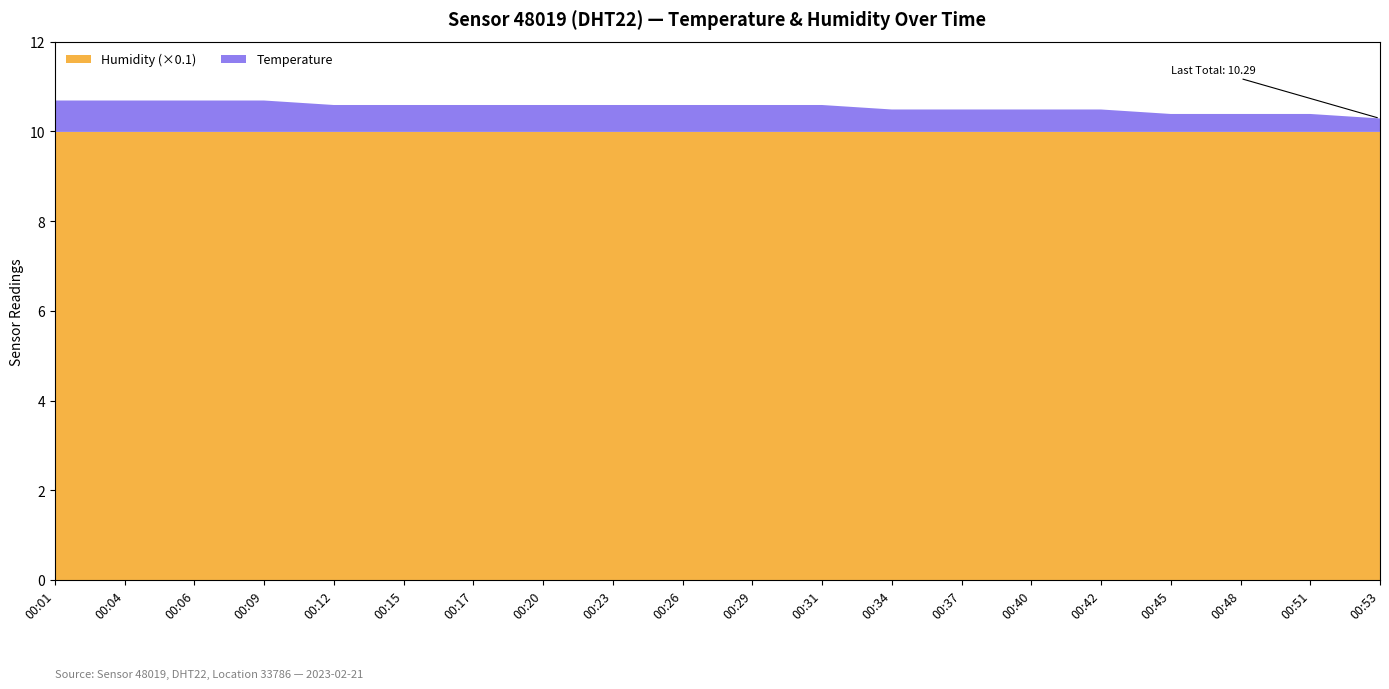

Reading left to right, list all the values displayed in this chart.

Temperature: 00:01=0.7	00:04=0.7	00:06=0.7	00:09=0.7	00:12=0.6	00:15=0.6	00:17=0.6	00:20=0.6	00:23=0.6	00:26=0.6	00:29=0.6	00:31=0.6	00:34=0.5	00:37=0.5	00:40=0.5	00:42=0.5	00:45=0.4	00:48=0.4	00:51=0.4	00:53=0.3
Humidity: 00:01=99.9	00:04=99.9	00:06=99.9	00:09=99.9	00:12=99.9	00:15=99.9	00:17=99.9	00:20=99.9	00:23=99.9	00:26=99.9	00:29=99.9	00:31=99.9	00:34=99.9	00:37=99.9	00:40=99.9	00:42=99.9	00:45=99.9	00:48=99.9	00:51=99.9	00:53=99.9